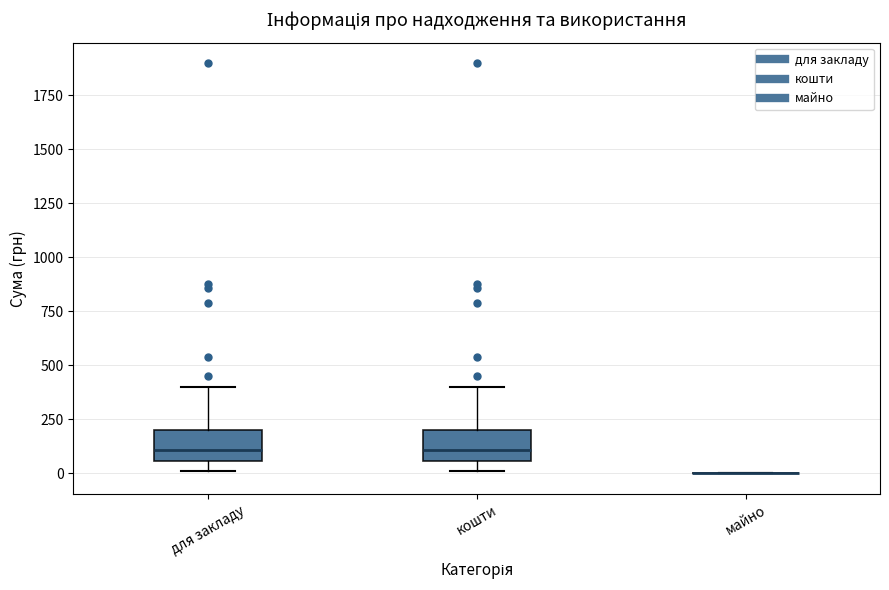

Reading left to right, transcribe this box plot: for each box, give where its median line is, the range the box spans, and where its two whiskers end, as read against the y-axis. The values are not printed on the chart, so give them approximately, as read against the axis.

для закладу: median 100, box 50 to 200, whiskers 0 to 400
кошти: median 100, box 50 to 200, whiskers 0 to 400
майно: box collapsed to a line at 0, whiskers 0 to 0